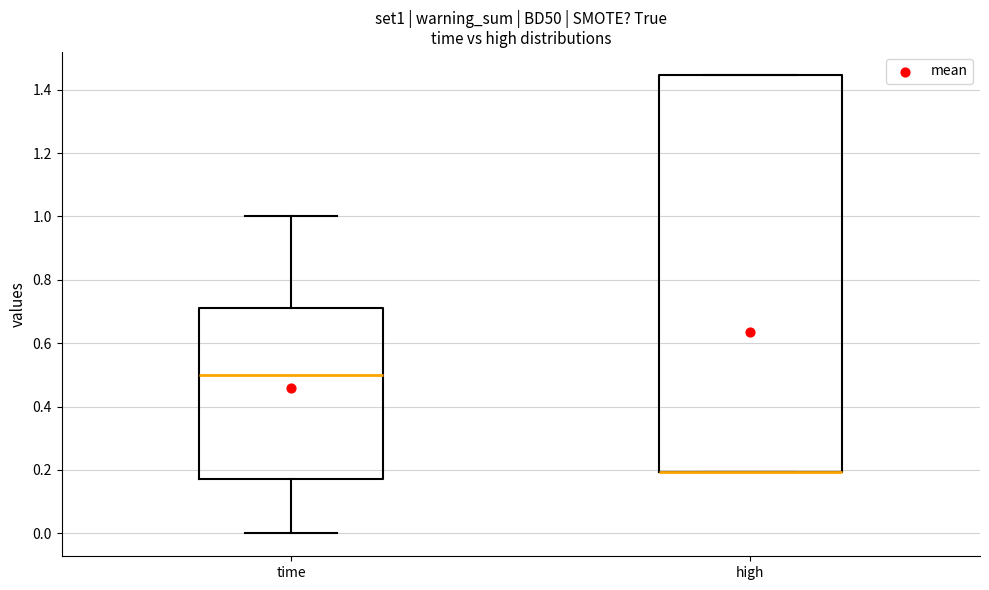

Where is the upper edge of the box for high on the y-axis? The values are not printed on the chart, so give them approximately, as read against the axis.

1.44